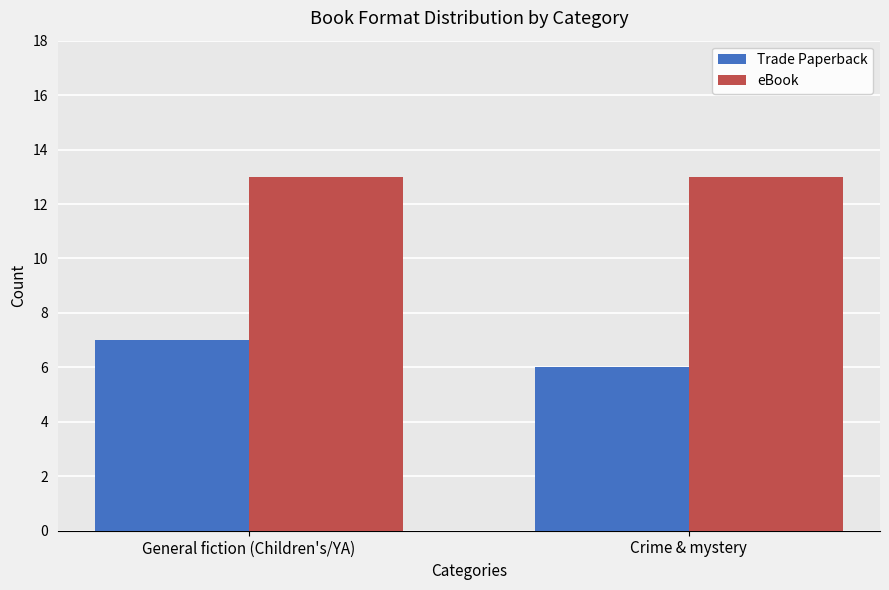

What is the value of the eBook bar at the 2nd from the left?

13